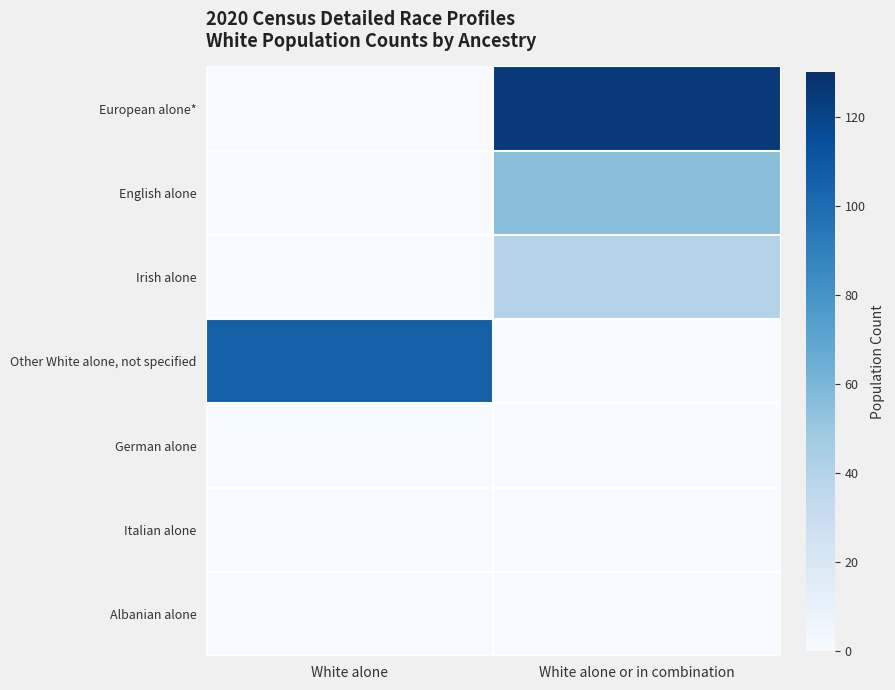

What is the total value across all series at White alone?

106